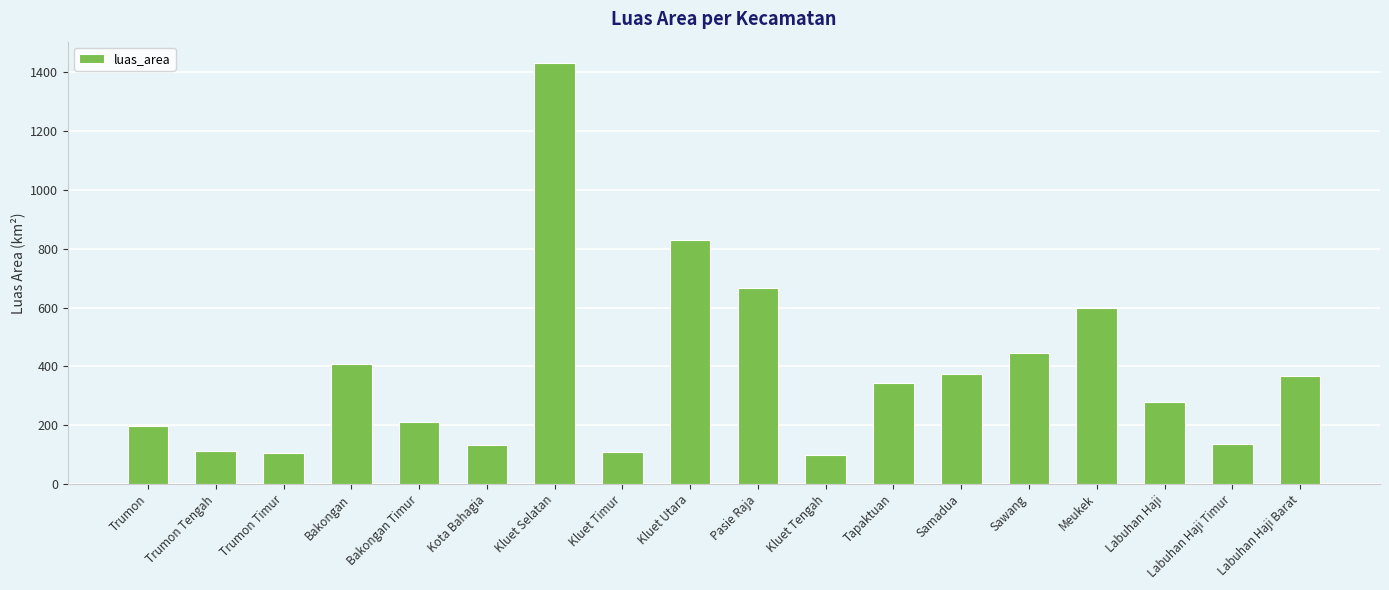

What is the sum of the values at Meukek and Sawang?

1044